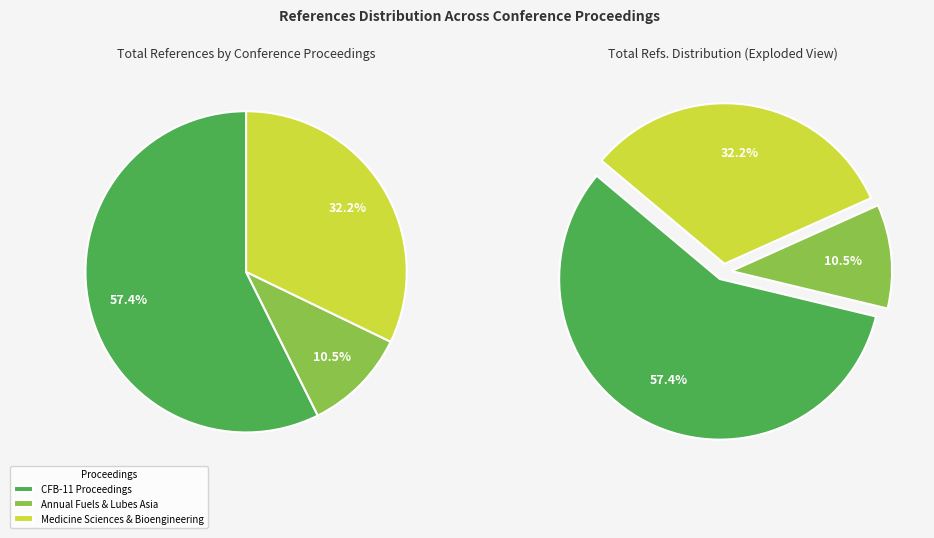

The Annual Fuels & Lubes Asia slice represents 10% of the pie. True or false?

True